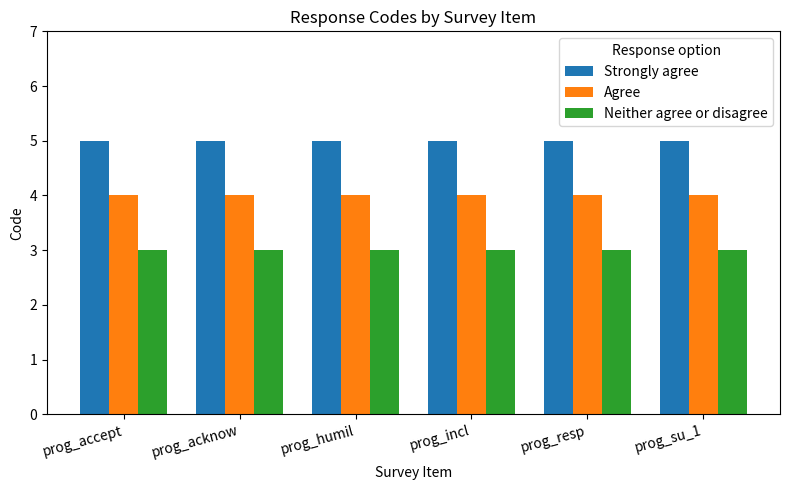

Rank the series at prog_resp from highest to lowest value.

Strongly agree, Agree, Neither agree or disagree